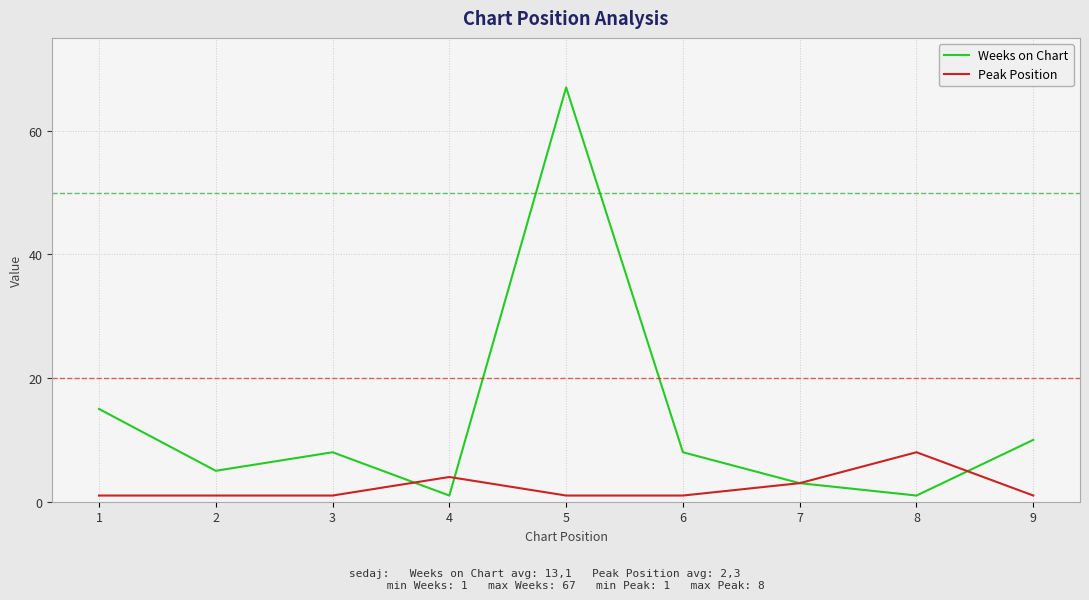

Reading right to left, extract all data points from this chart.

Weeks on Chart: 9=10	8=1	7=3	6=8	5=67	4=1	3=8	2=5	1=15
Peak Position: 9=1	8=8	7=3	6=1	5=1	4=4	3=1	2=1	1=1